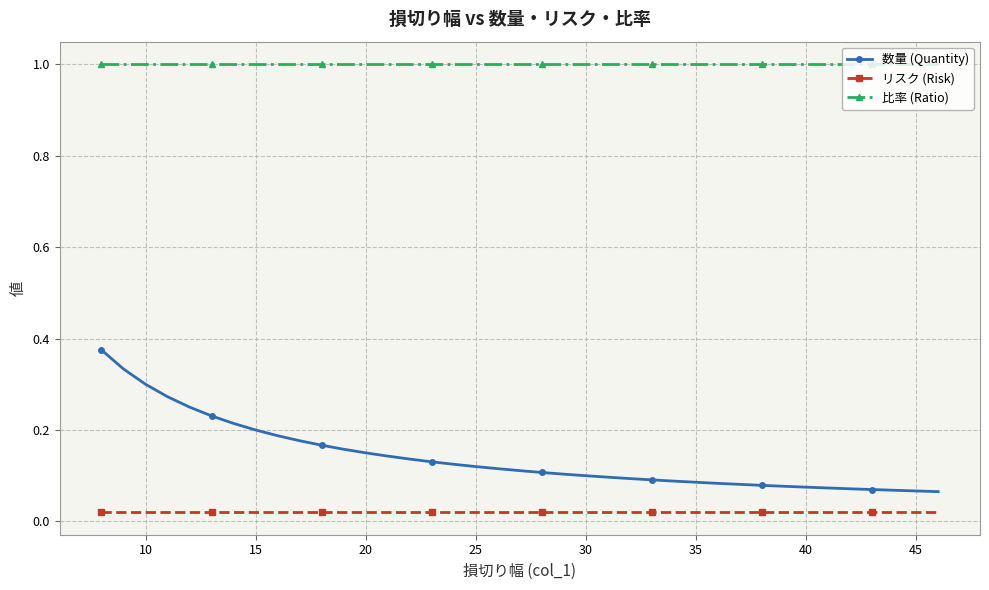

Which series has the widest spread of values?

数量 (Quantity)